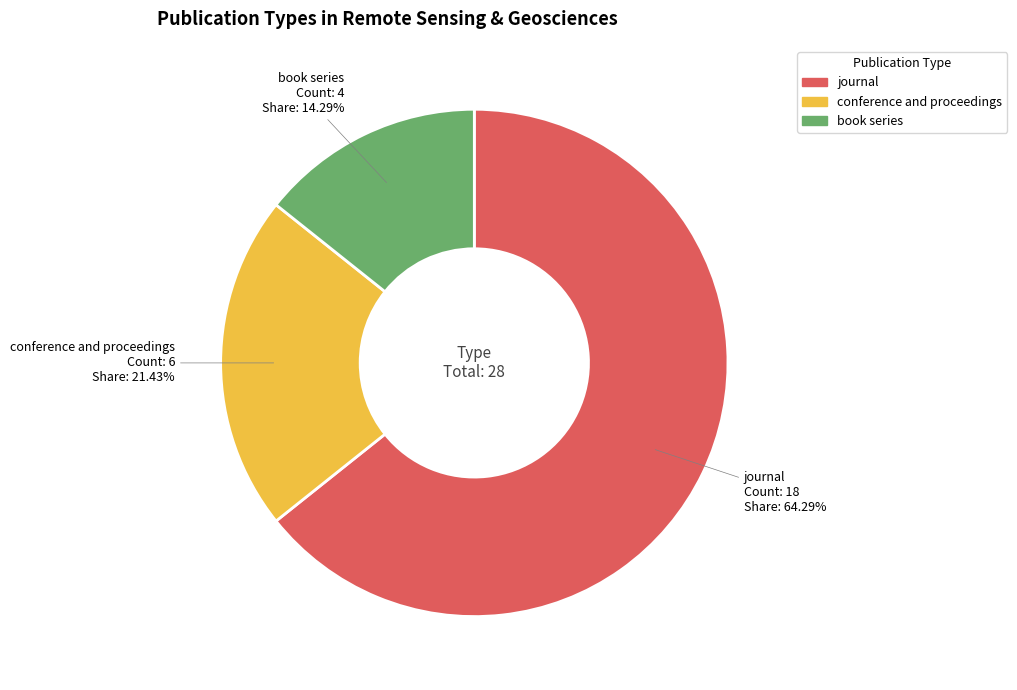

What is the total percentage of conference and proceedings and book series?

35.7%